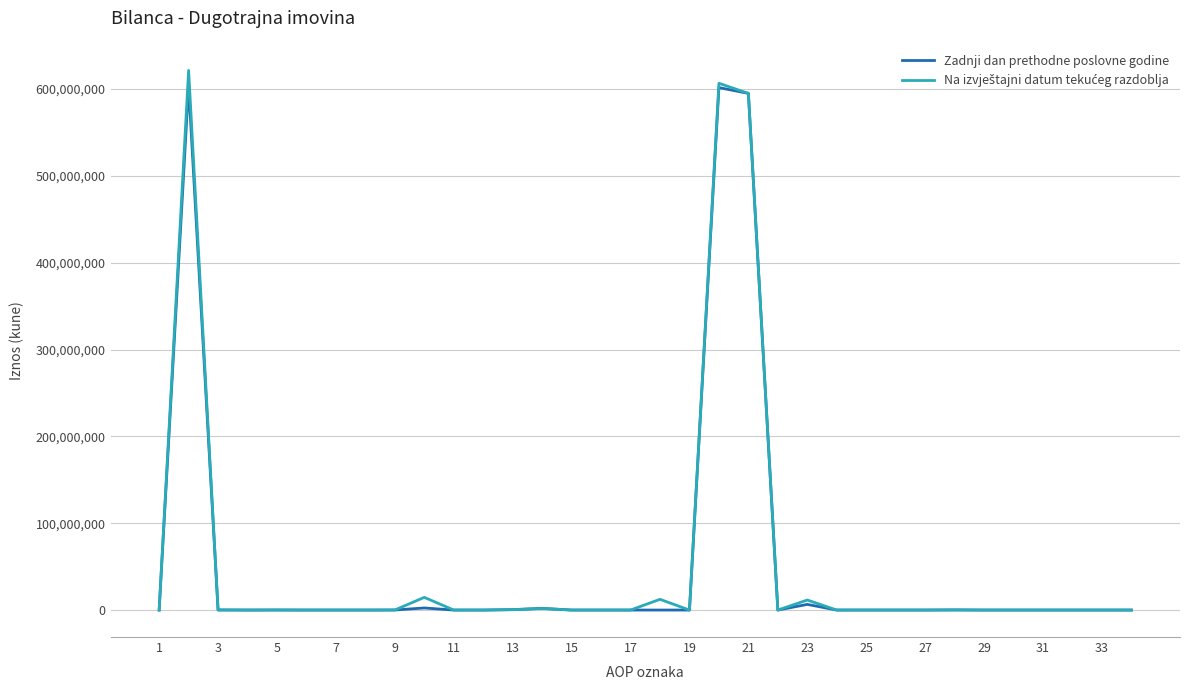

What is the greatest value displayed?

621443428